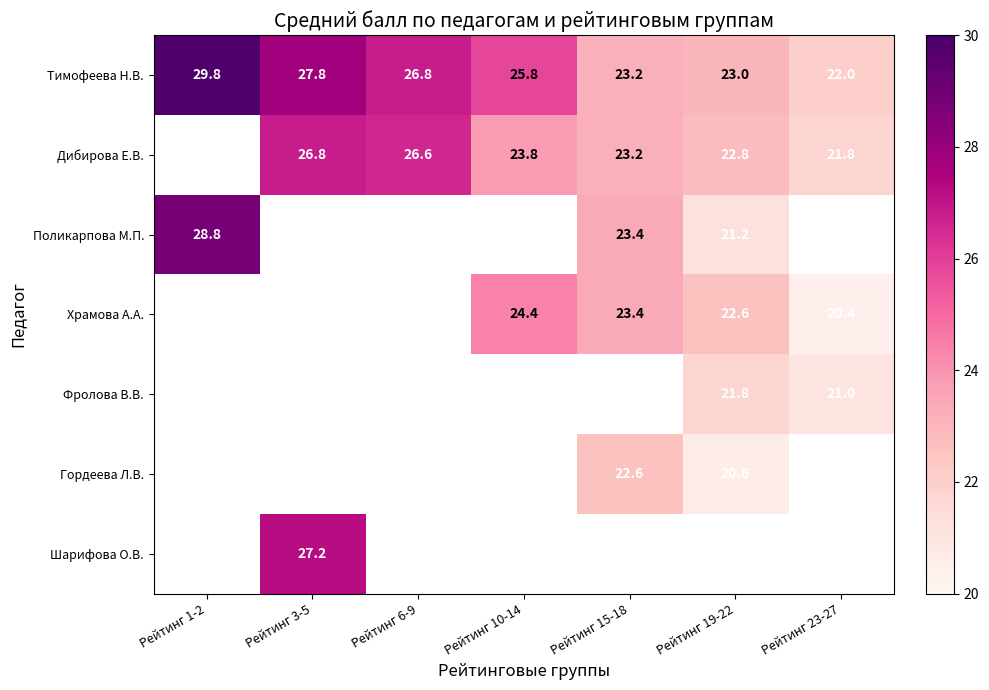

Between Рейтинг 10-14 and Рейтинг 19-22, which is larger?

Рейтинг 10-14